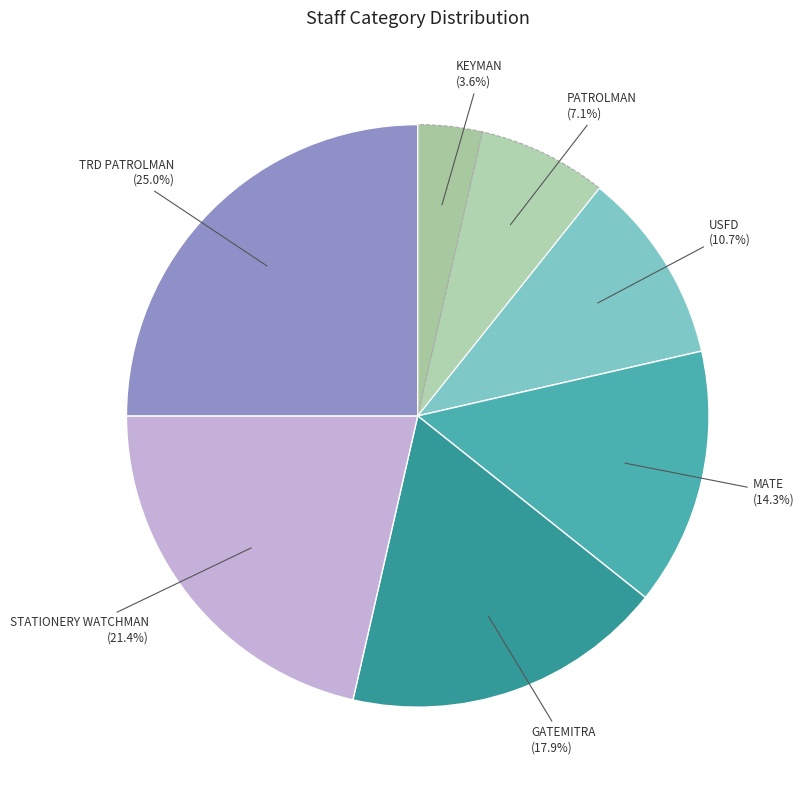

How many slices are in this pie chart?

7